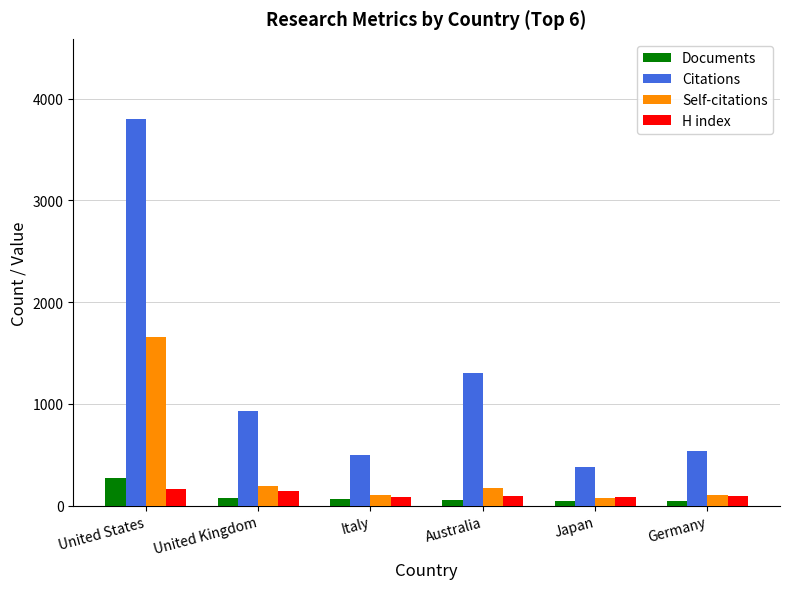

What is the difference between the maximum and minimum values in the Citations series?

3421